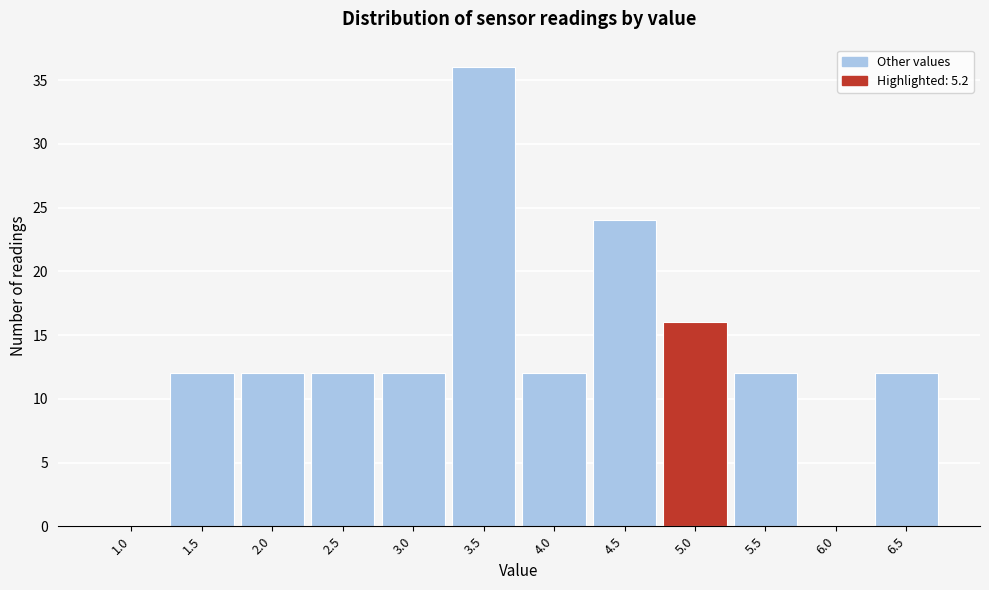

What is the height of the bar covering 3.25 to 3.75 on the x-axis? The values are not printed on the chart, so give them approximately, as read against the axis.

36